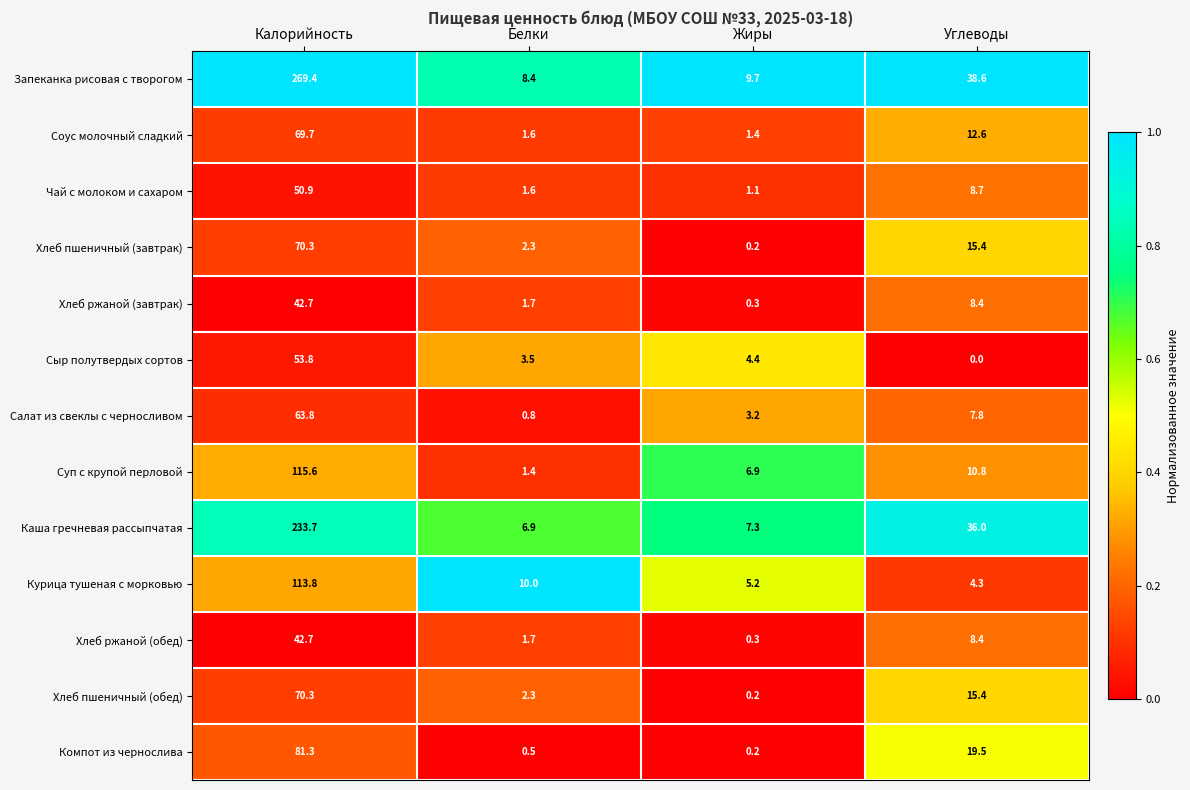

What is the average value of the Хлеб ржаной (обед) series?

13.3